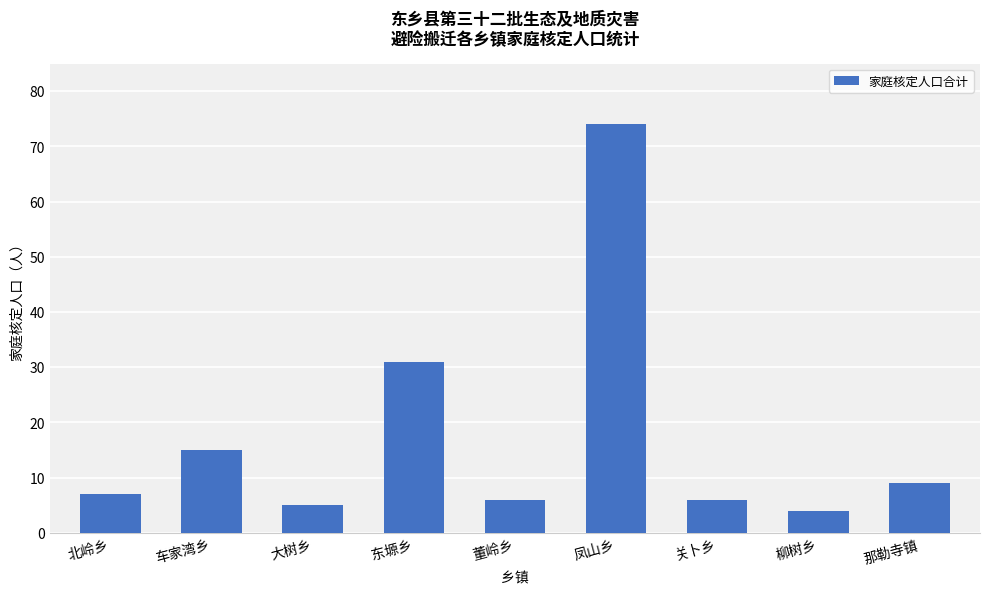

True or false: the data shows 4 at 北岭乡.

False